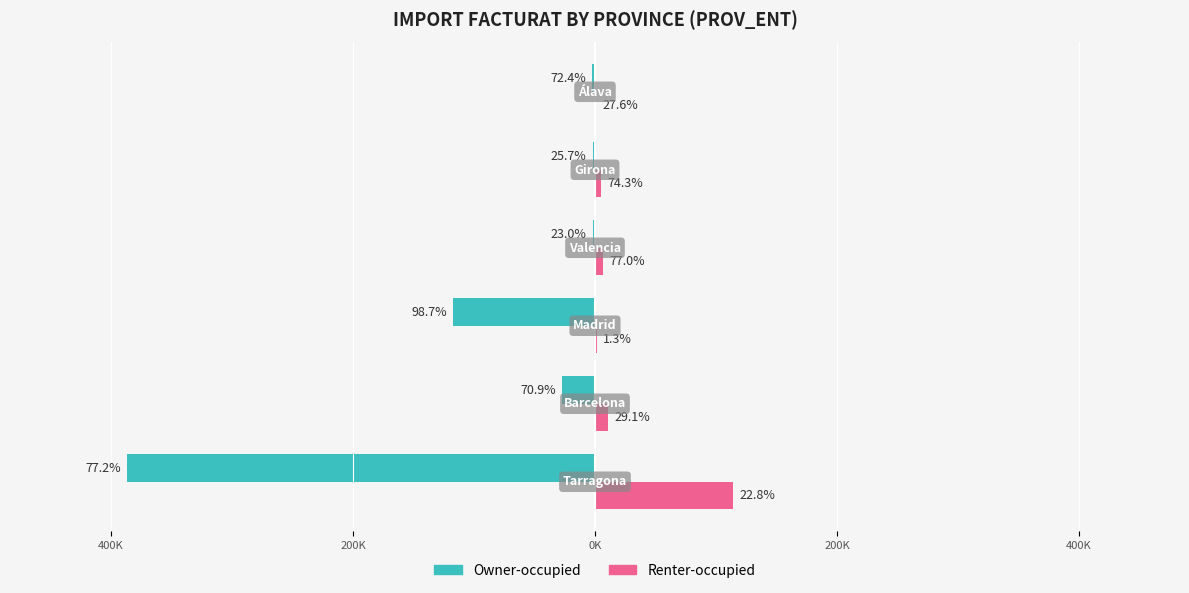

What are all the series names shown in the legend?

Owner-occupied, Renter-occupied